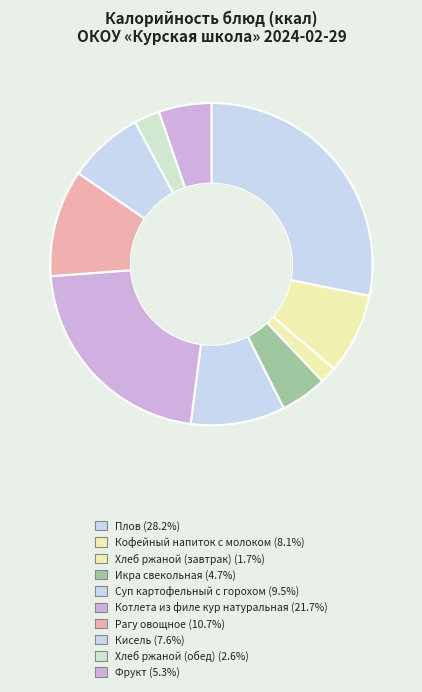

How many segments does this pie chart have?

10